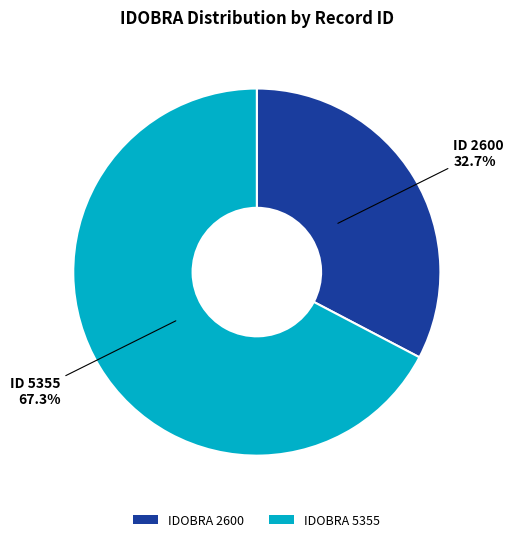

How many slices are in this pie chart?

2